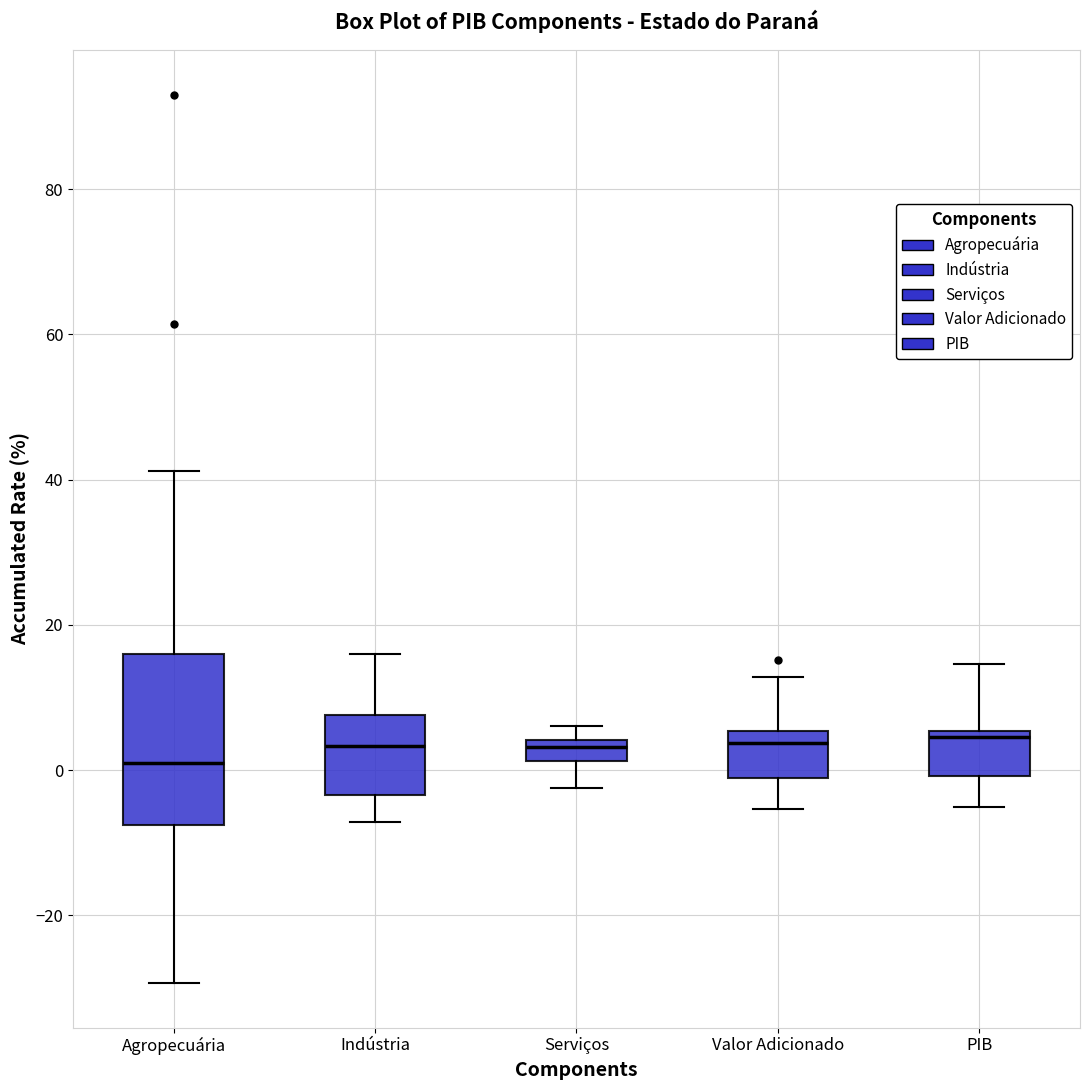

Which box has the lowest median line?

Agropecuária